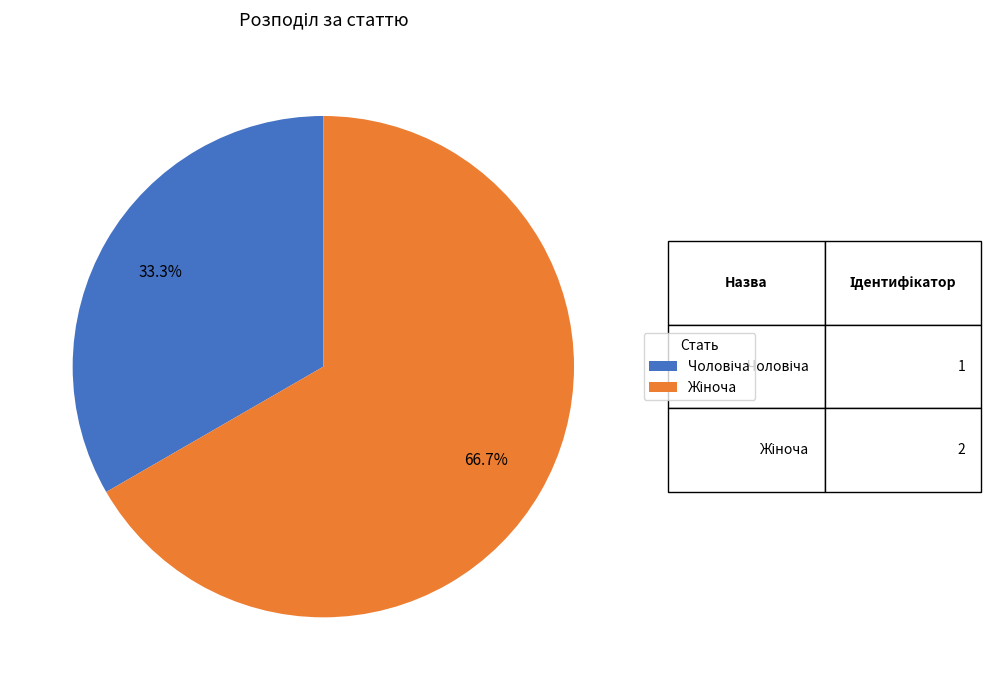

Is there a majority slice in this chart?

Yes